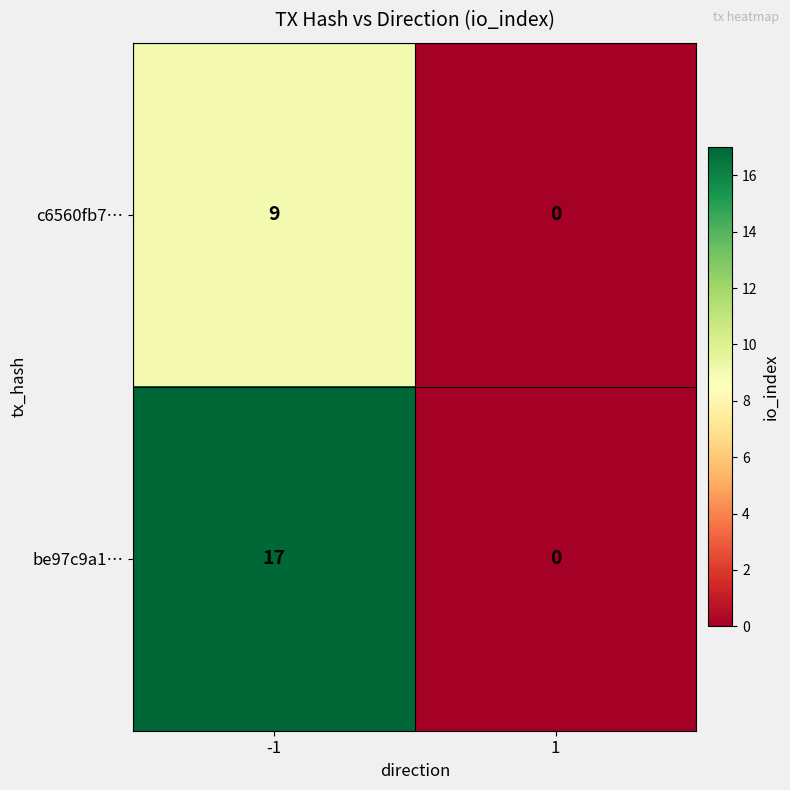

The value of be97c9a1… at -1 is 17. True or false?

True